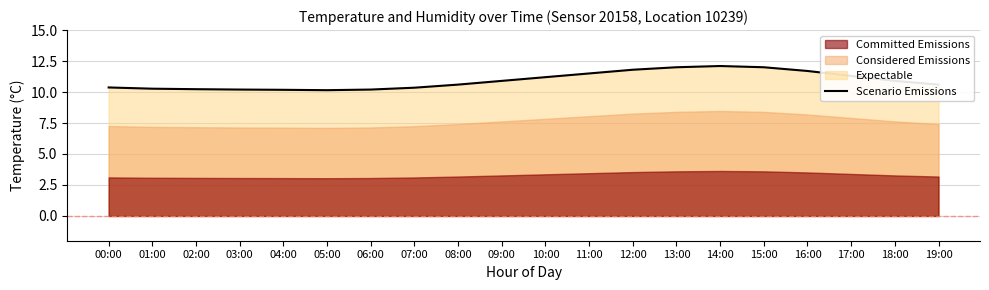

What is the label of the 12th point from the right?

08:00